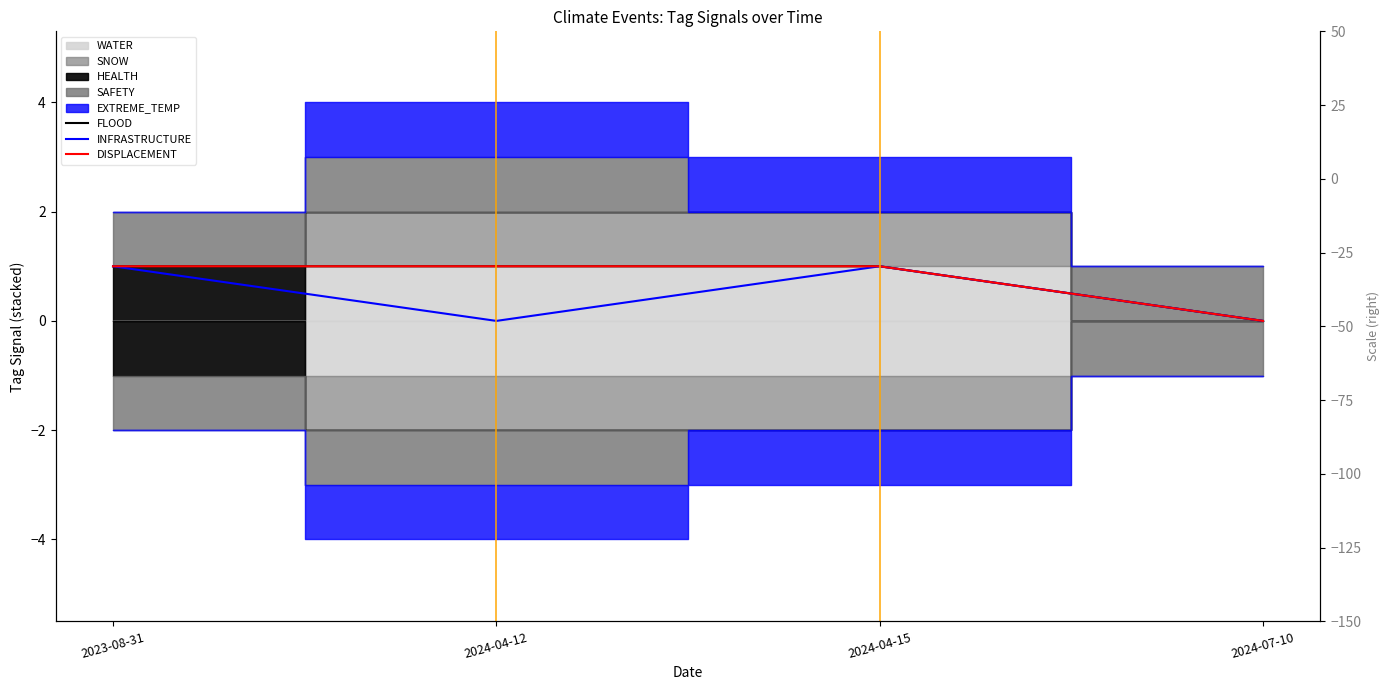

How many interior local peaks does the INFRASTRUCTURE series have?

1